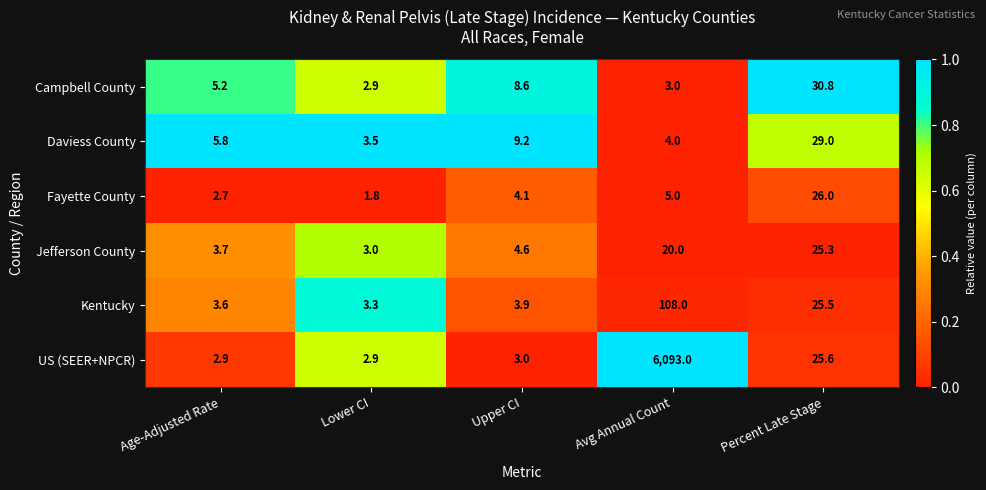

Which series changed the most between Age-Adjusted Rate and Avg Annual Count?

US (SEER+NPCR)